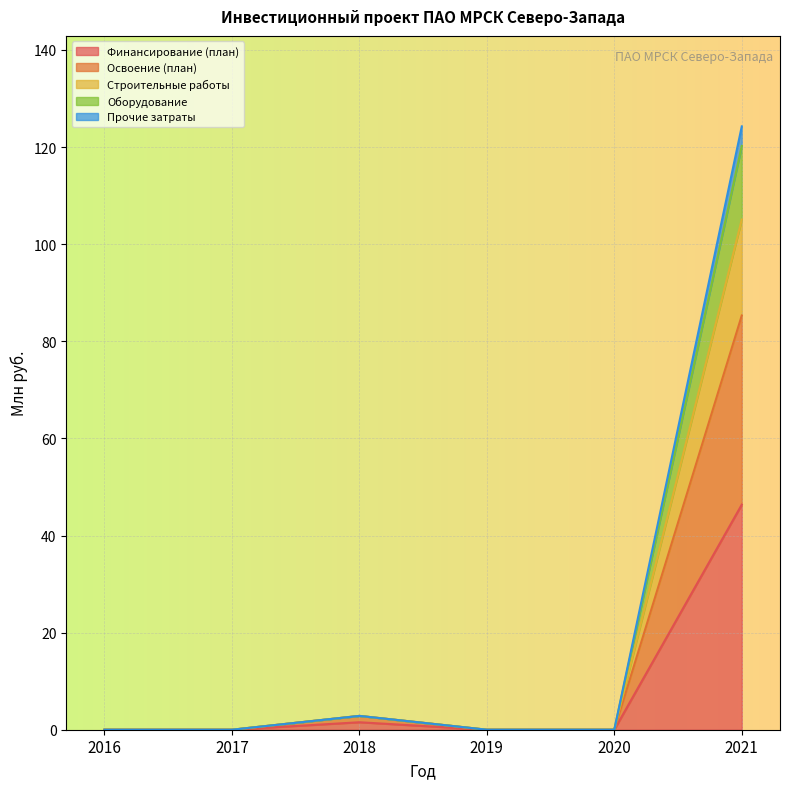

How many data points does each series have?

6